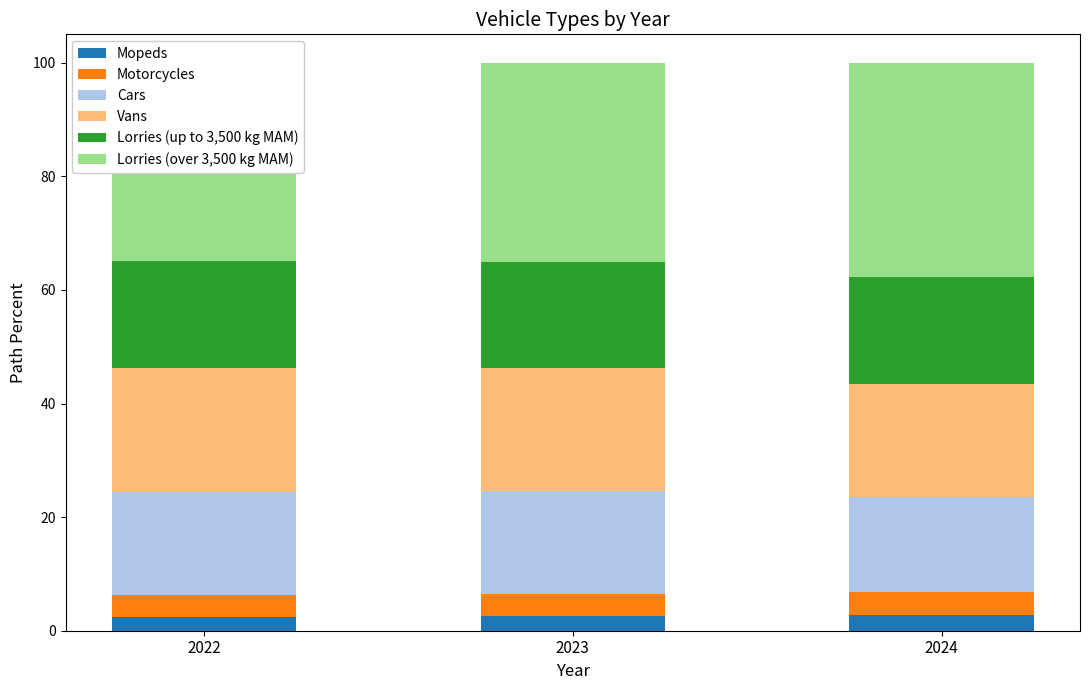

At which category is the sum across all series the highest?

2024